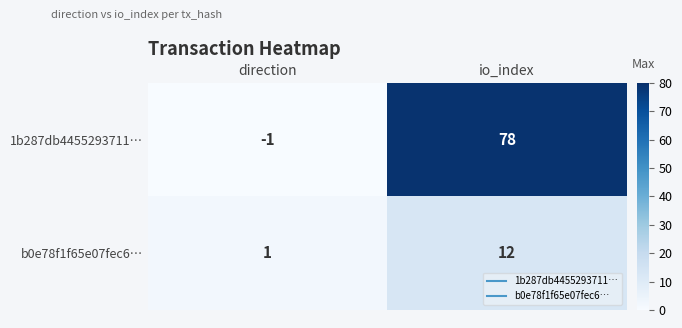

What is the sum of the 1b287db4455293711… values at direction and io_index?

77